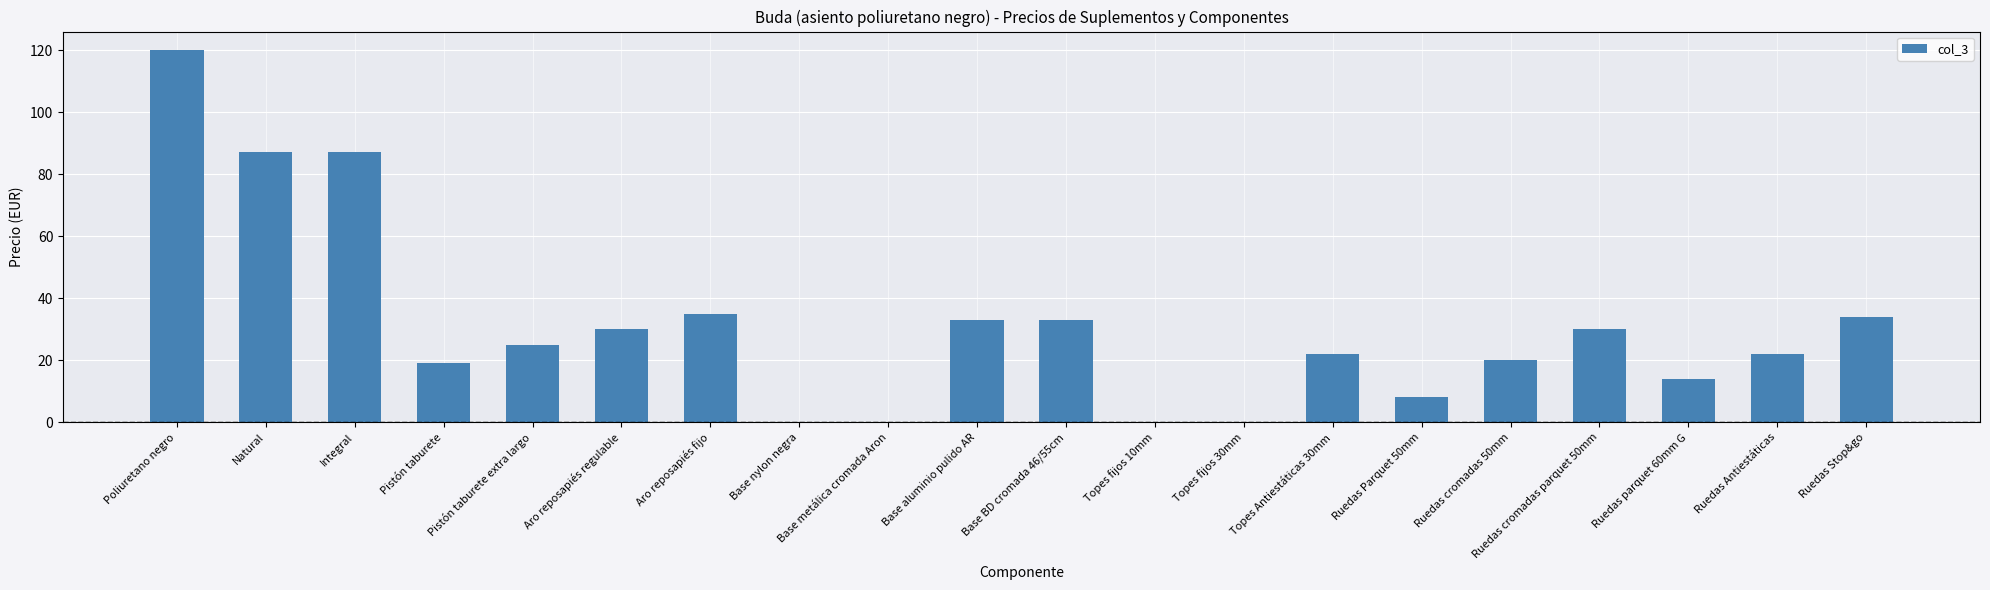

What is the sum of the values at Base nylon negra and Integral?

87